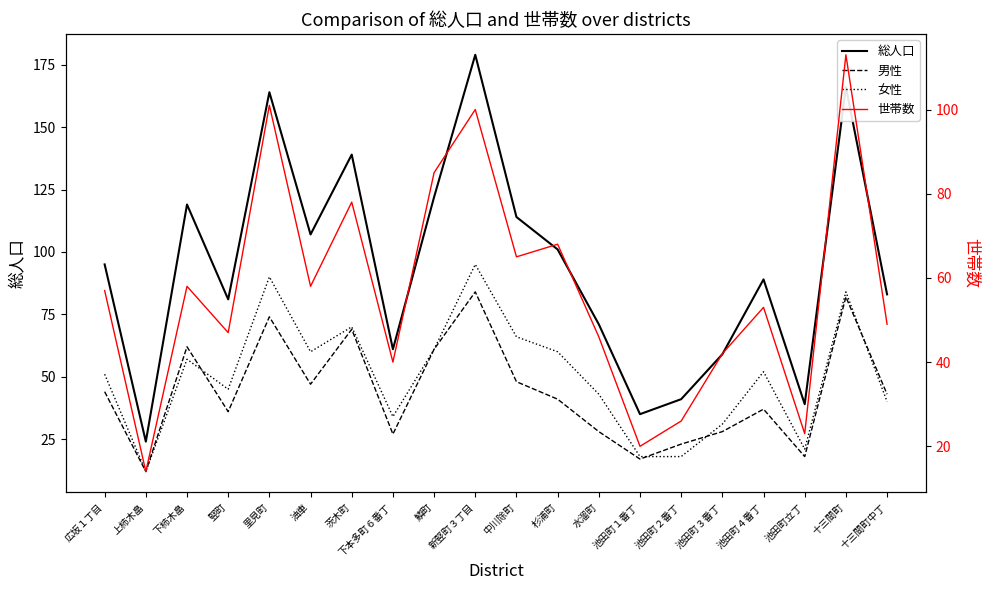

What is the smallest value displayed?

12